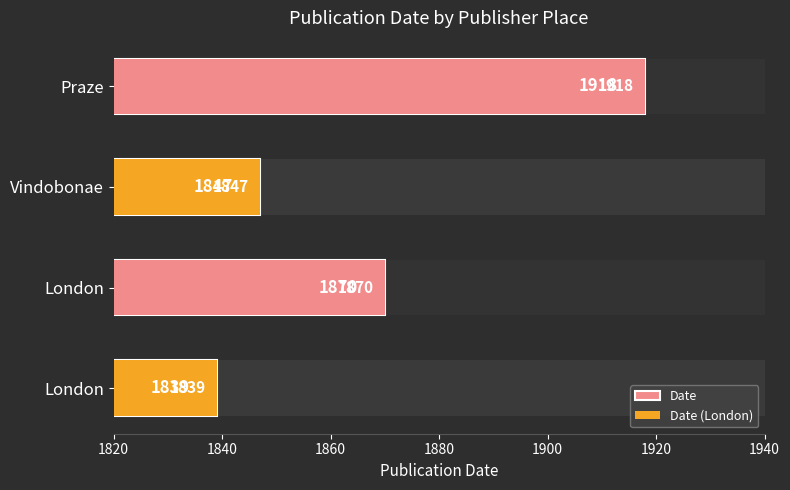

What is the value of the 1st bar from the left?

1839